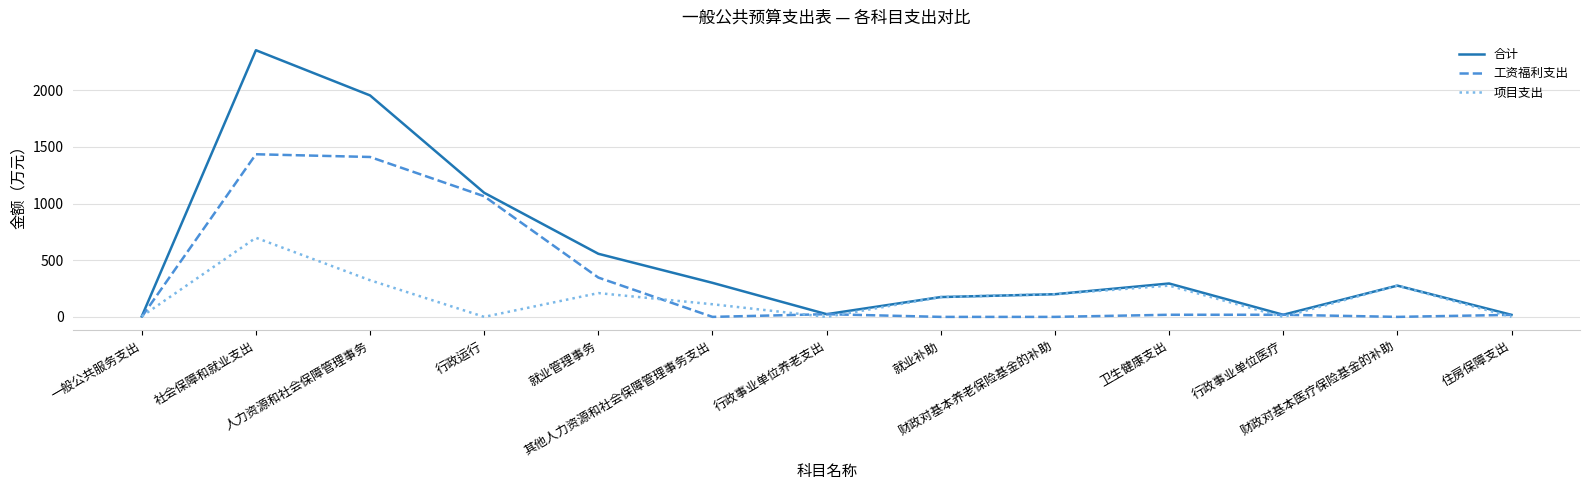

At which category does 合计 reach its first local peak?

社会保障和就业支出